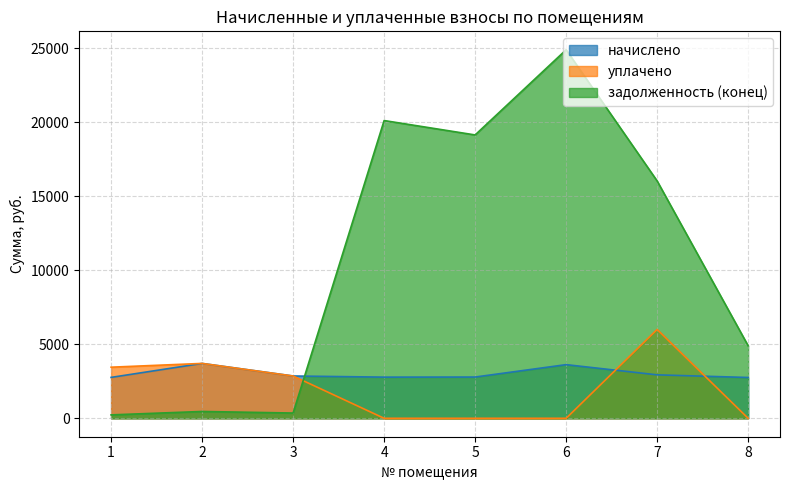

Reading left to right, list all the values displayed in this chart.

начислено: 1=2762.2	2=3706.6	3=2857.2	4=2779.9	5=2785.9	6=3623.4	7=2934.4	8=2756.2
уплачено: 1=3451.5	2=3706.6	3=2857.2	4=0.0	5=0.0	6=0.0	7=6000.0	8=0.0
задолженность (конец): 1=230.5	2=460.9	3=355.3	4=20109.5	5=19137.8	6=24890.8	7=16029.4	8=4897.6